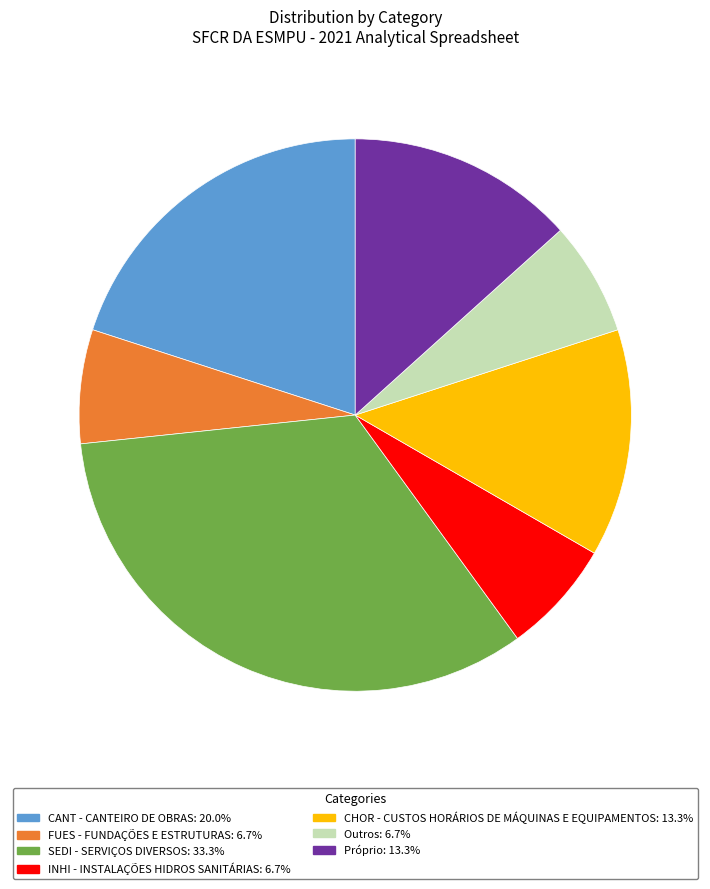

Does SEDI - SERVIÇOS DIVERSOS account for over 50% of the chart?

No